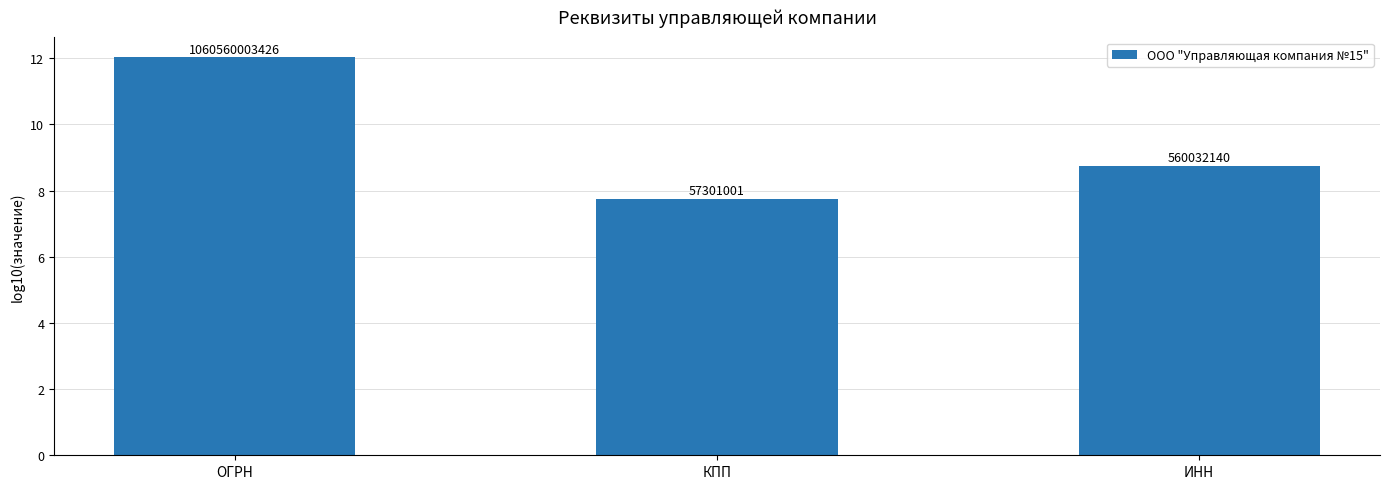

List the labels in order of value, largest first.

ОГРН, ИНН, КПП